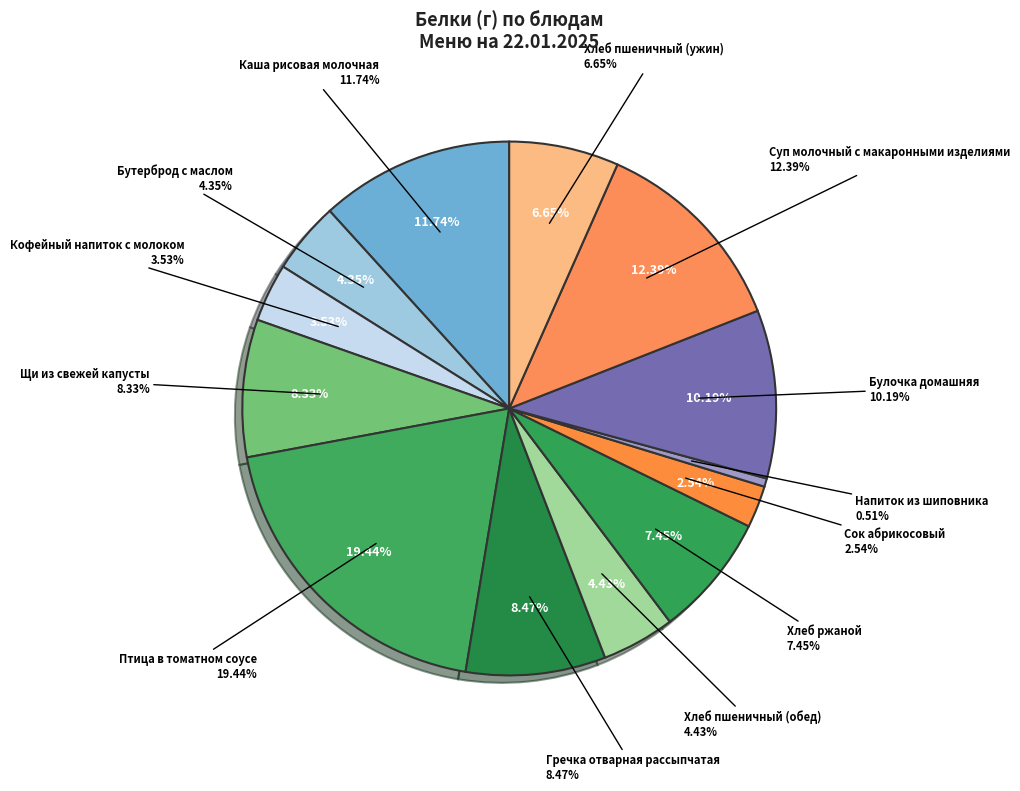

What portion of the pie excludes Птица в томатном соусе?

80.6%